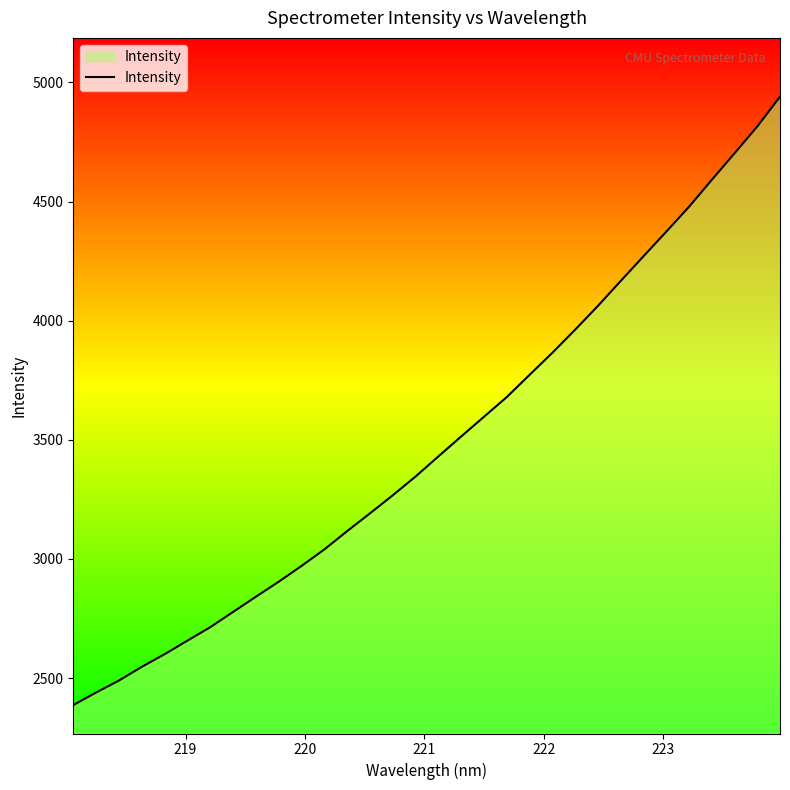

What is the smallest value displayed?

2387.0